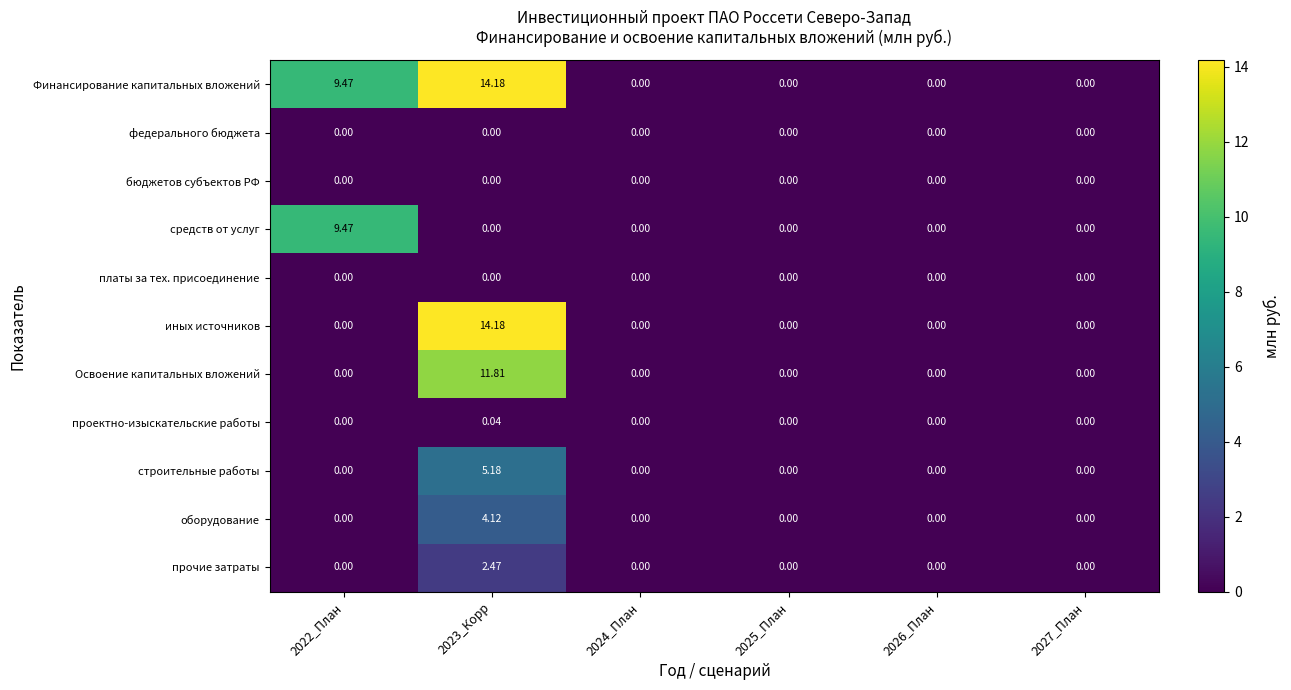

Which series has the largest total across all categories?

Финансирование капитальных вложений